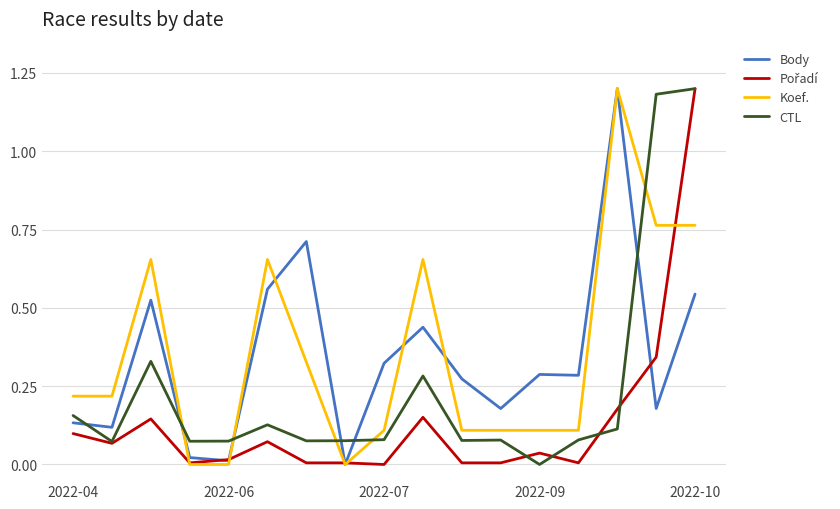

Is it true that Koef. equals 0.3 at 2022-04?

False